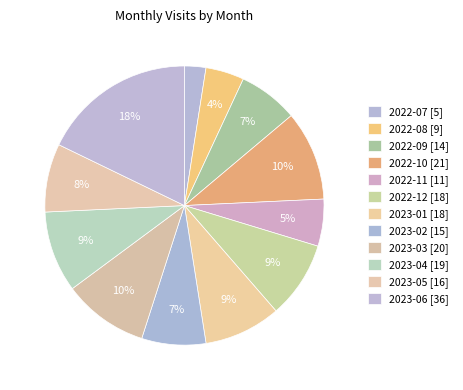

What is the smallest slice in the pie chart?

2022-07